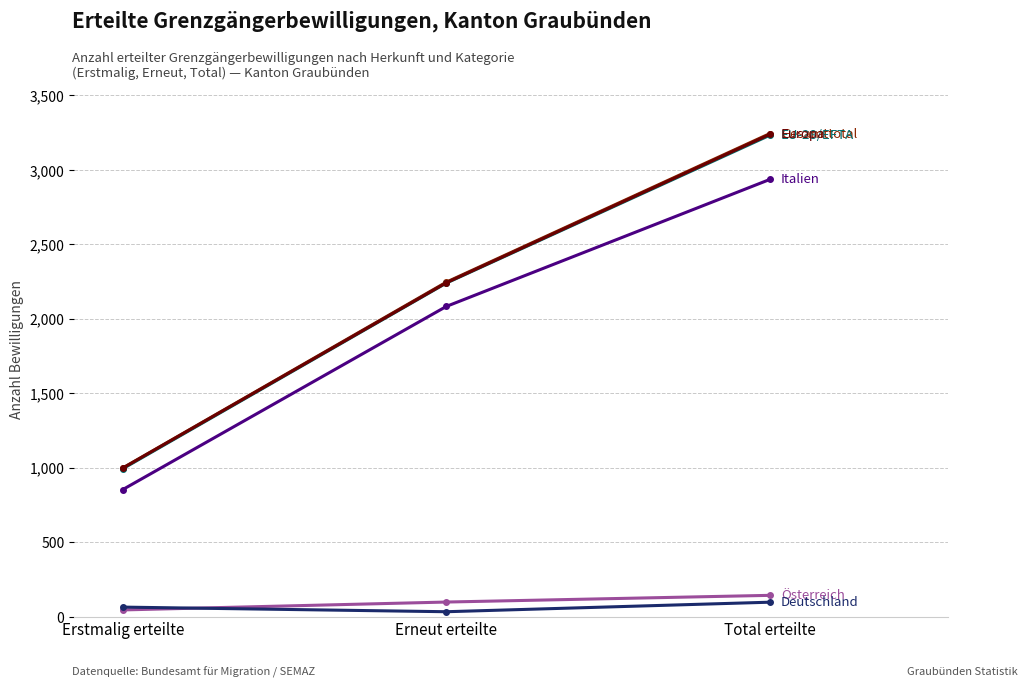

Reading left to right, extract all data points from this chart.

Italien: 853	2083	2936
Österreich: 45	98	143
Deutschland: 64	33	97
Gesamttotal: 998	2246	3244
EU-28/EFTA: 993	2240	3233
Europa: 997	2242	3239